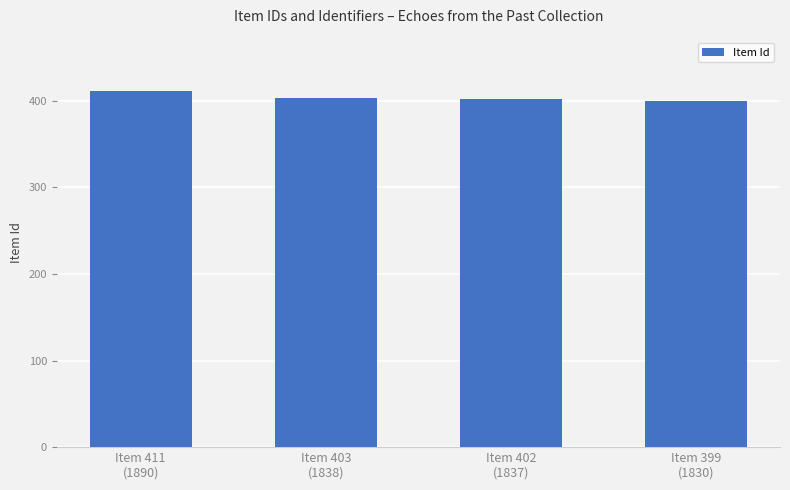

What is the approximate value at Item 399
(1830)?

399